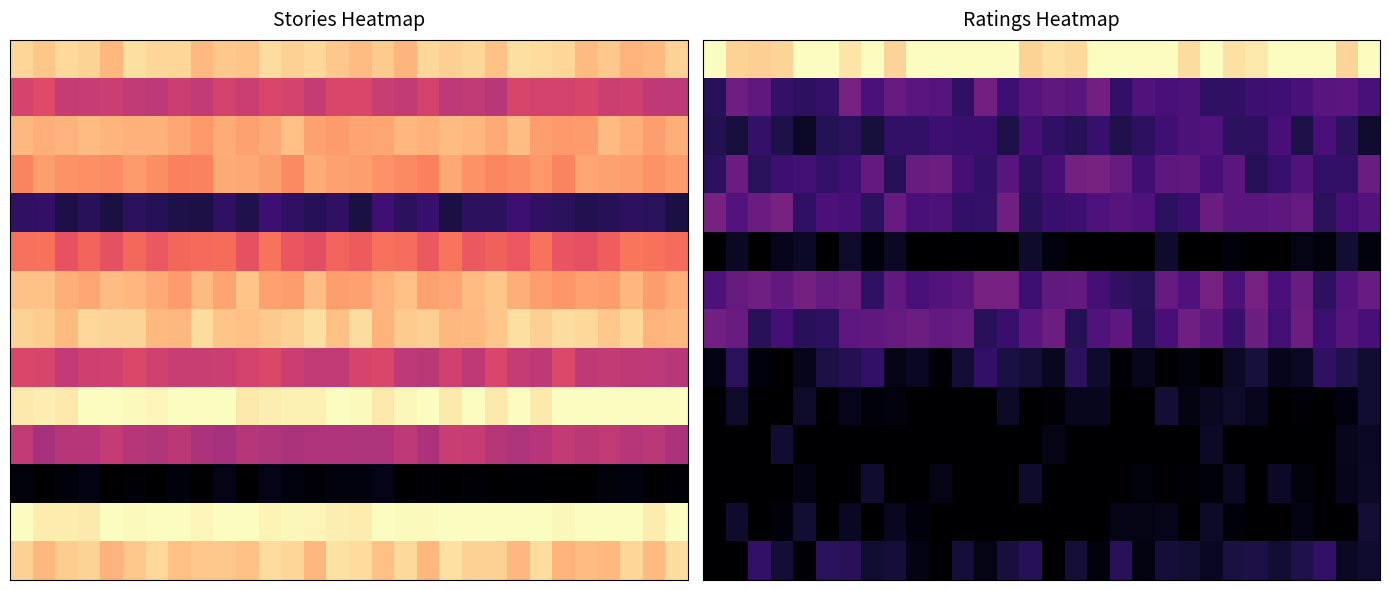

At how many categories does at least one series exceed 0?

30